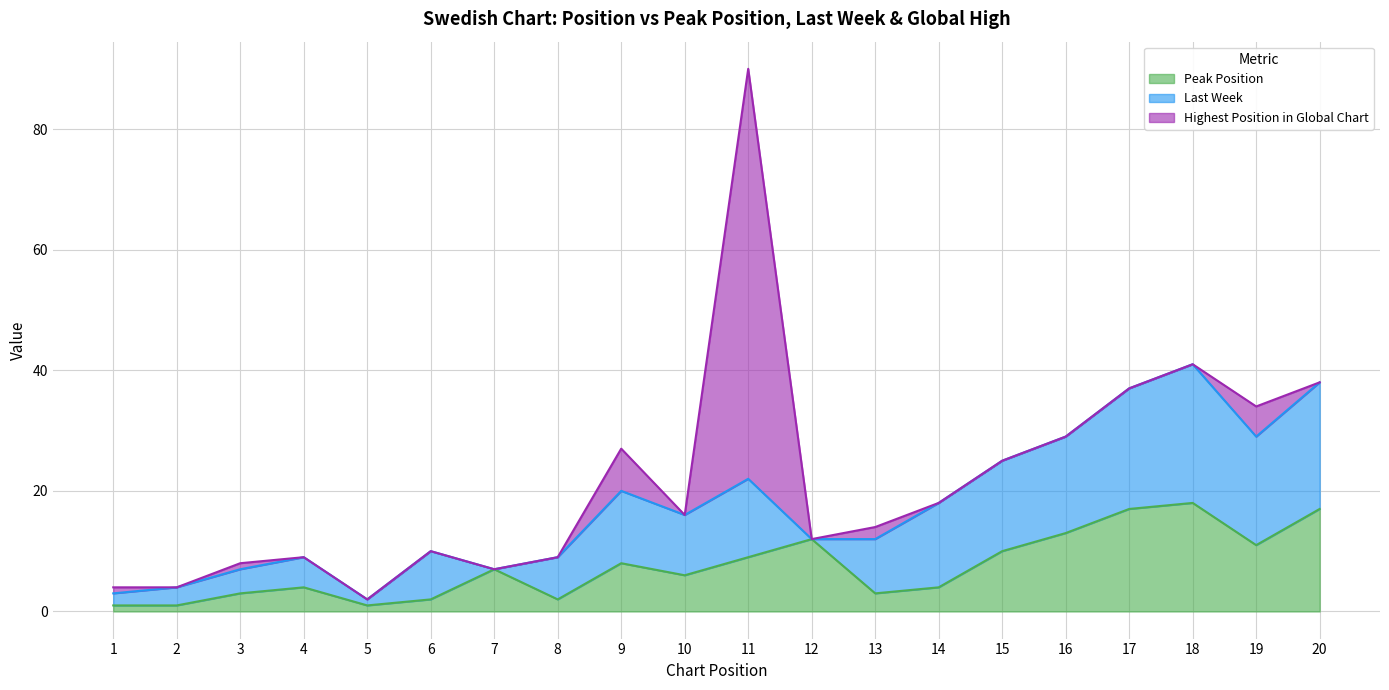

The Peak Position series shows 12 at 11. True or false?

False